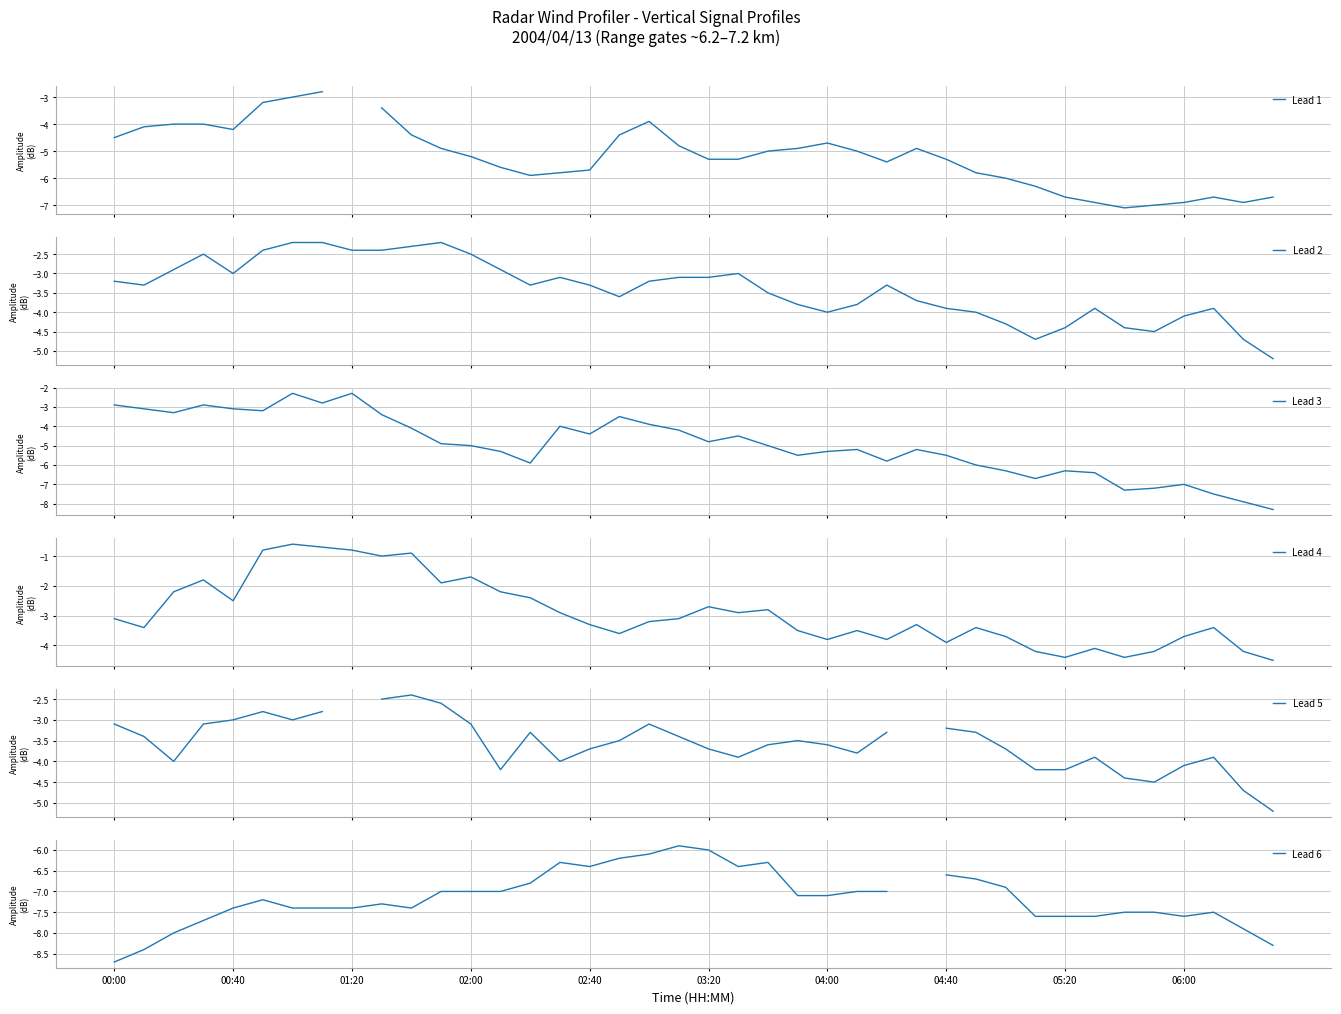

How many data points in Lead 2 are above -3?

11